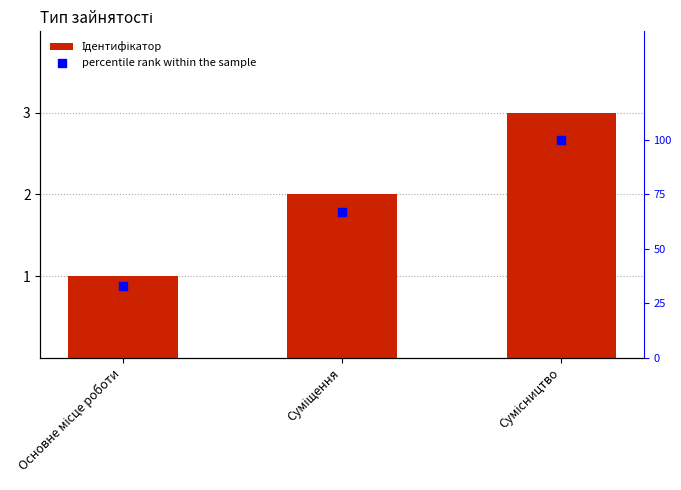

At how many categories does at least one series exceed 24?

3